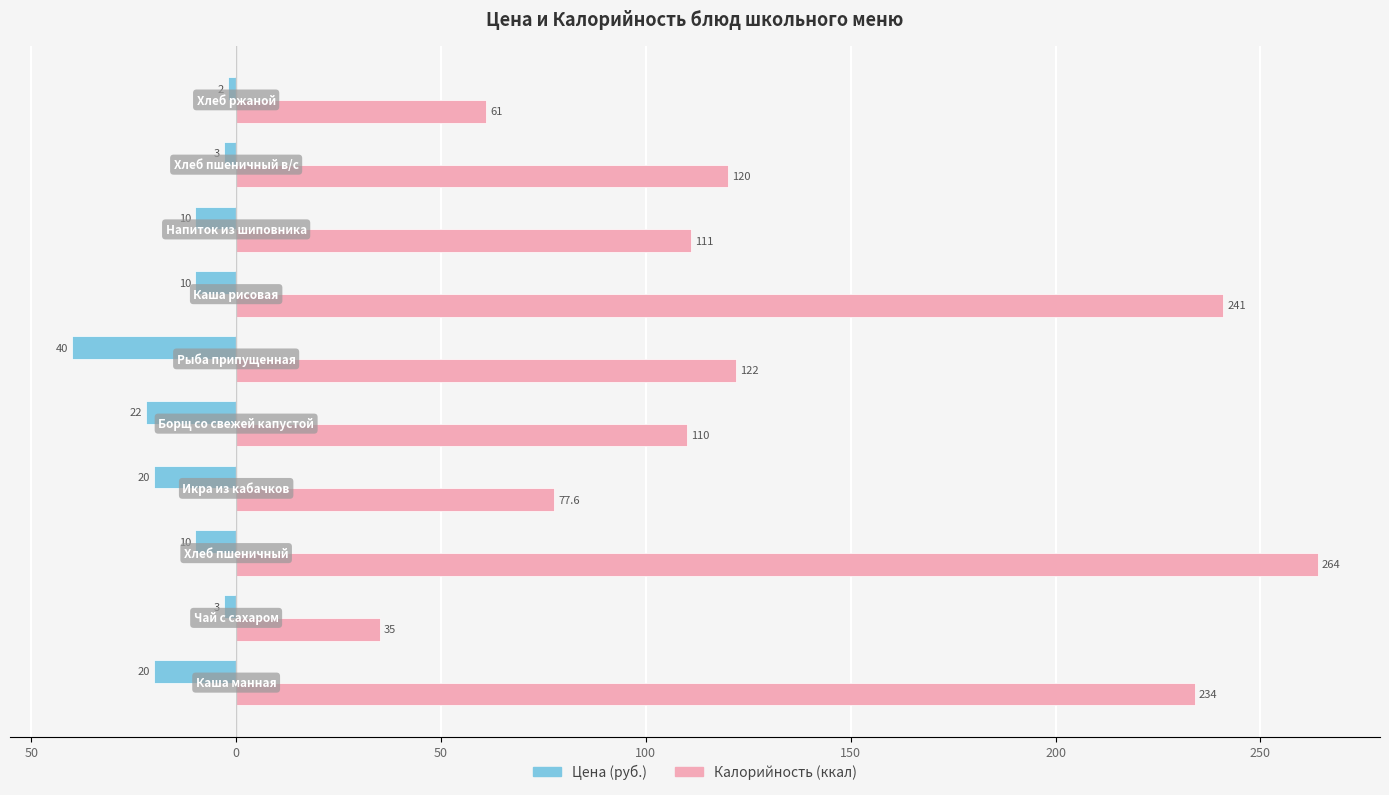

What is the value of the Цена bar at the 7th from the left?

-10.0